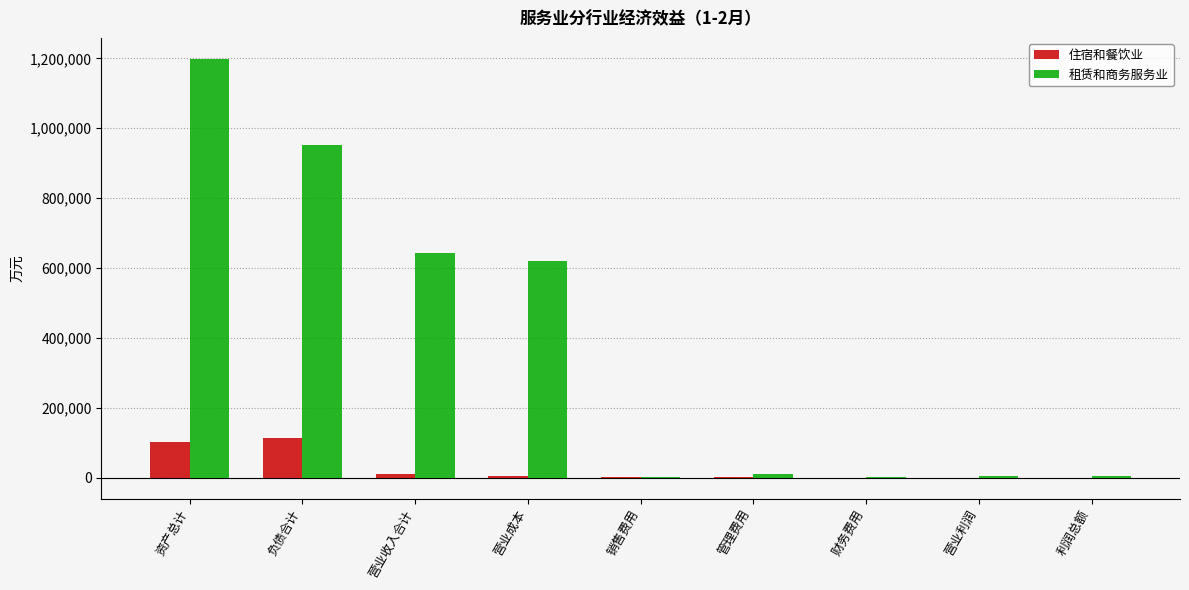

True or false: 住宿和餐饮业 has a value of 101093 at 资产总计.

True